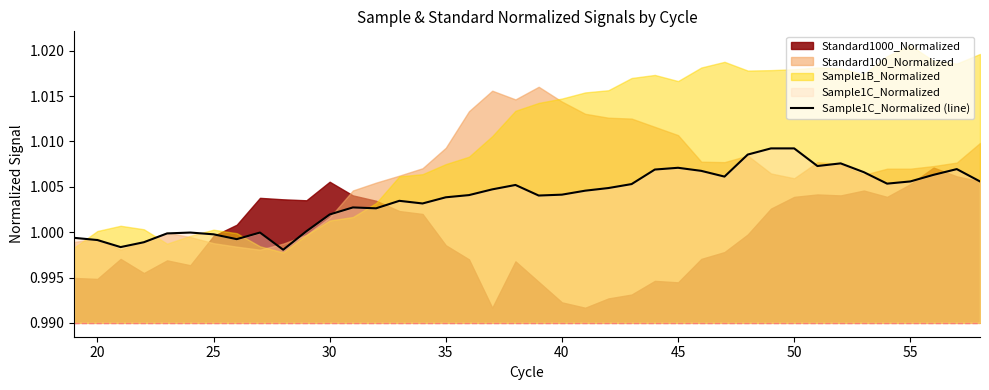

What is the smallest value displayed?

1.0